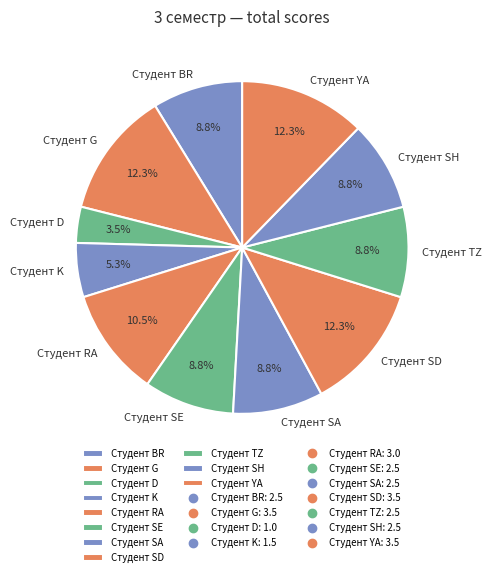

What is the total percentage of Студент TZ and Студент SD?

21.1%